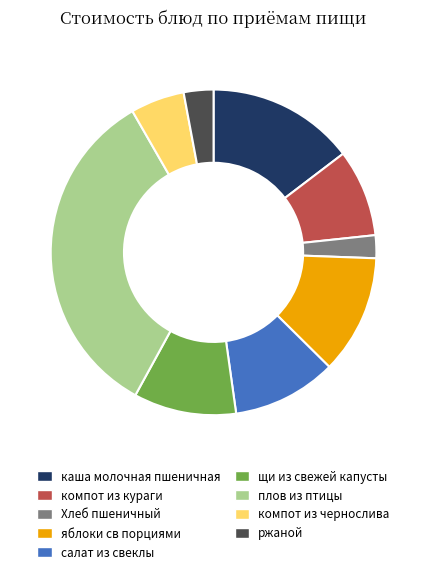

Which category has the biggest portion of the pie?

плов из птицы